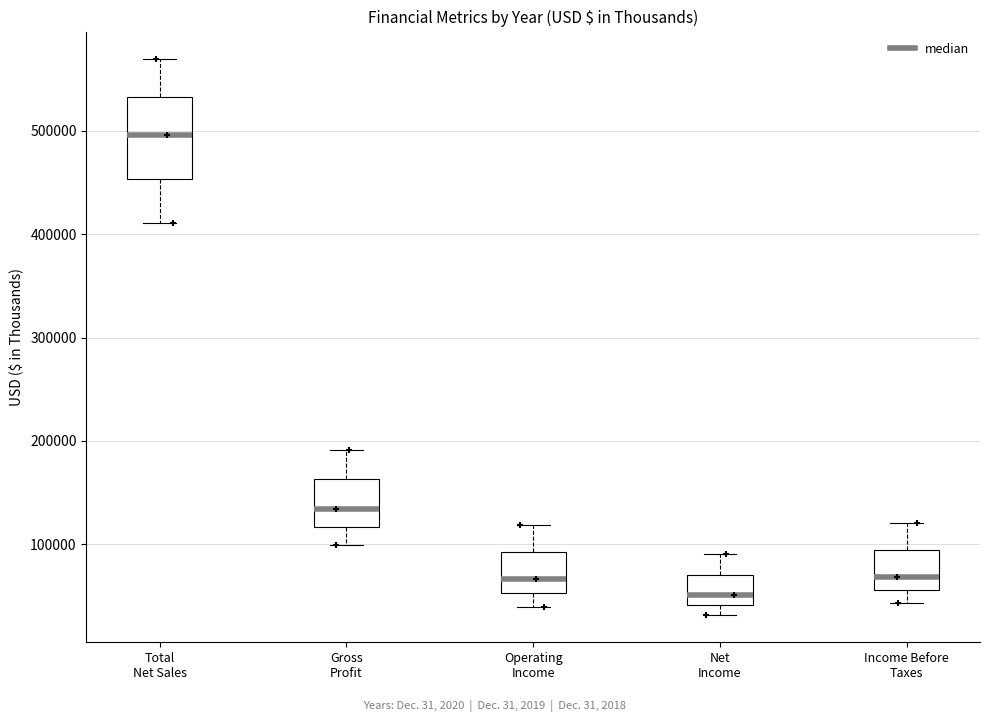

Which box is the tallest, from its lower edge to its upper edge?

Total Net Sales